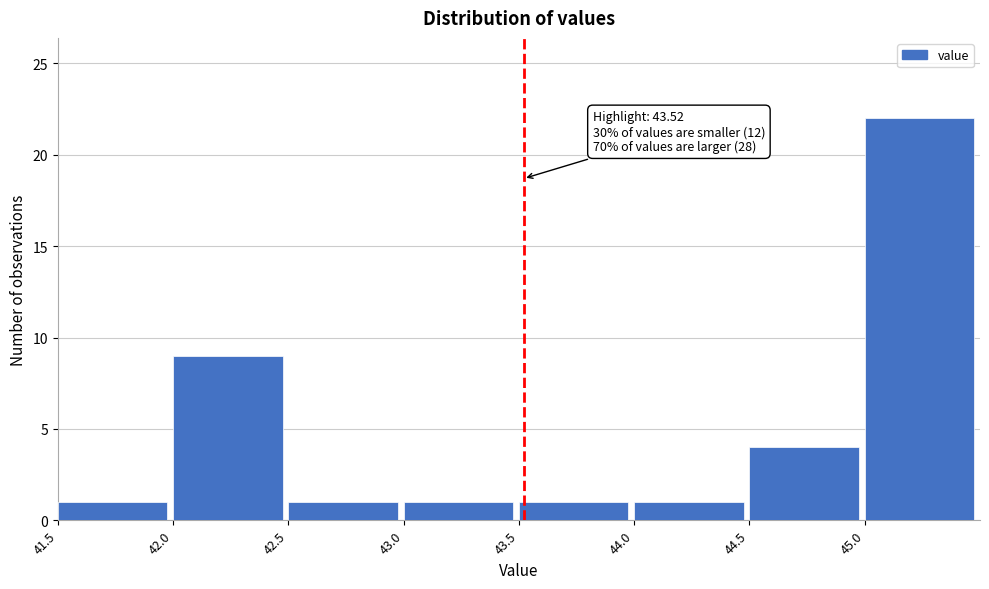

Over which range of the x-axis is the bar tallest?

45.0 to 45.5